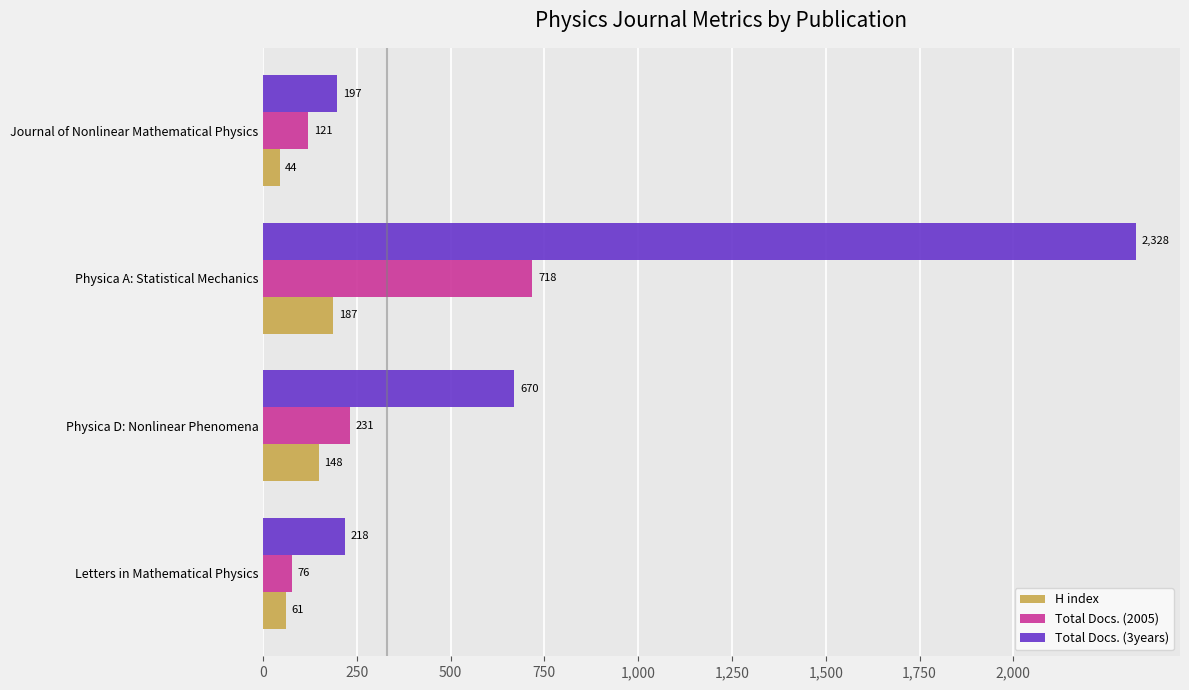

Is it true that Total Docs. (3years) equals 218 at Letters in Mathematical Physics?

True